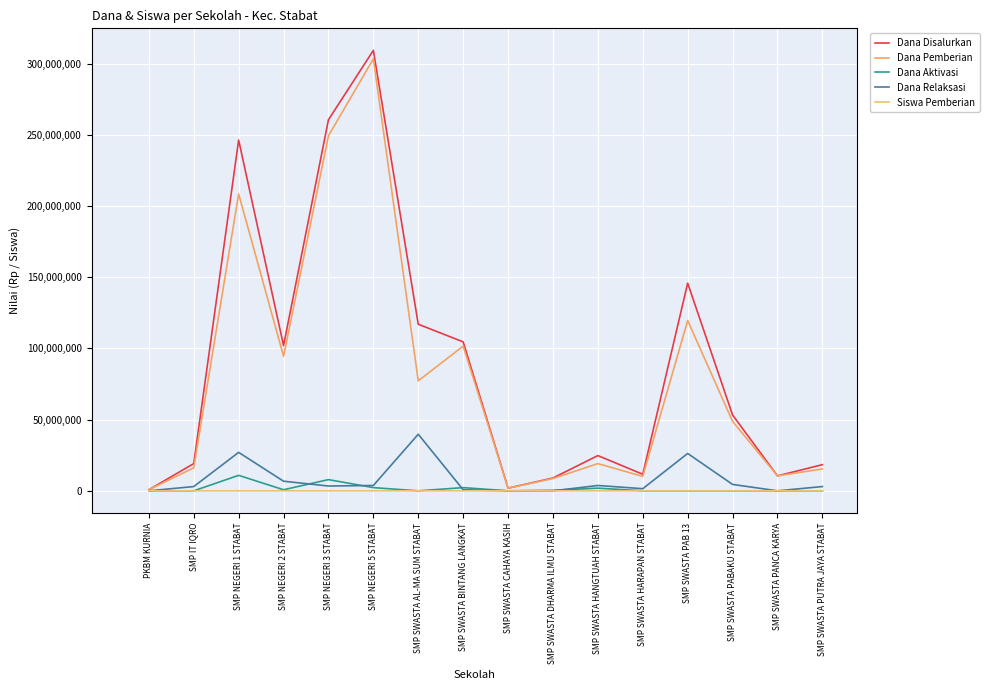

Rank the series by their maximum value, from lowest to highest.

Siswa Pemberian, Dana Aktivasi, Dana Relaksasi, Dana Pemberian, Dana Disalurkan